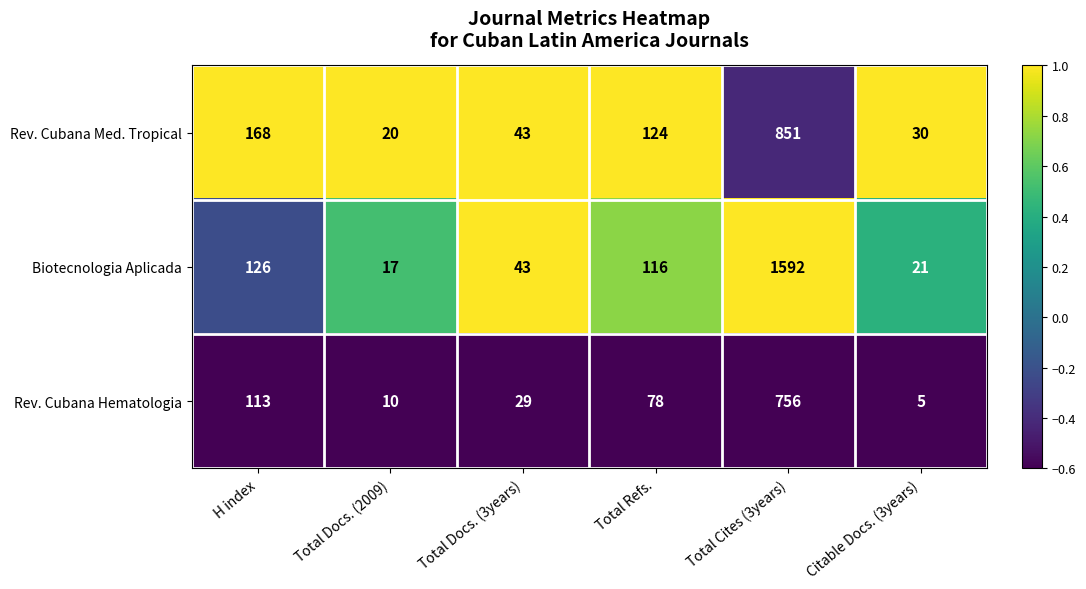

Reading right to left, what are all the values shown in this chart?

Rev. Cubana Med. Tropical: Citable Docs. (3years)=30	Total Cites (3years)=851	Total Refs.=124	Total Docs. (3years)=43	Total Docs. (2009)=20	H index=168
Biotecnologia Aplicada: Citable Docs. (3years)=21	Total Cites (3years)=1592	Total Refs.=116	Total Docs. (3years)=43	Total Docs. (2009)=17	H index=126
Rev. Cubana Hematologia: Citable Docs. (3years)=5	Total Cites (3years)=756	Total Refs.=78	Total Docs. (3years)=29	Total Docs. (2009)=10	H index=113